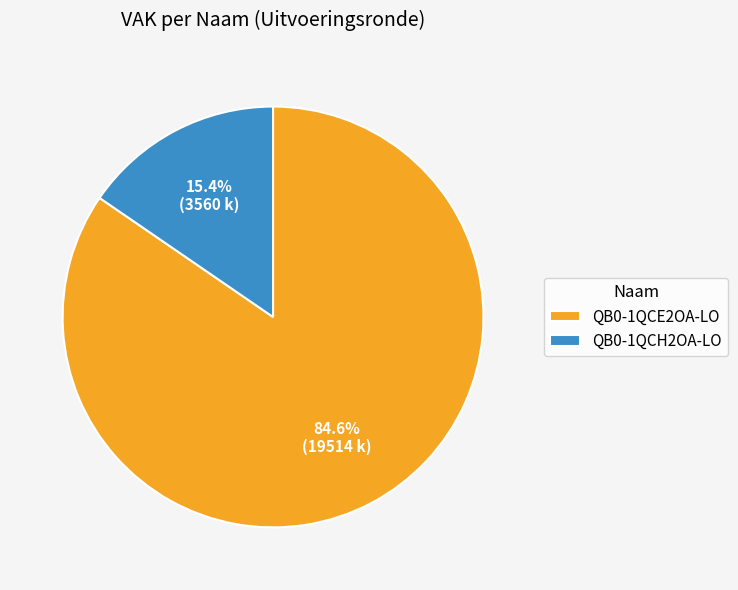

Between QB0-1QCH2OA-LO and QB0-1QCE2OA-LO, which is larger?

QB0-1QCE2OA-LO